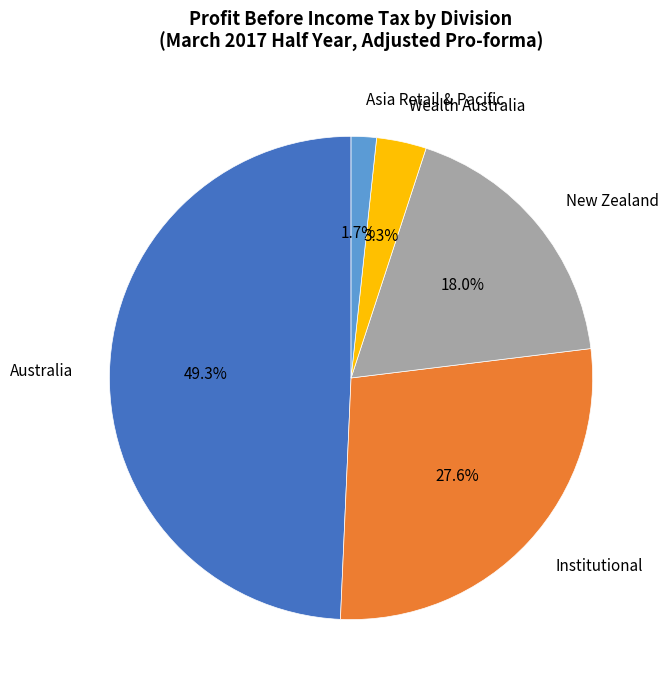

Which has a higher value, Institutional or New Zealand?

Institutional